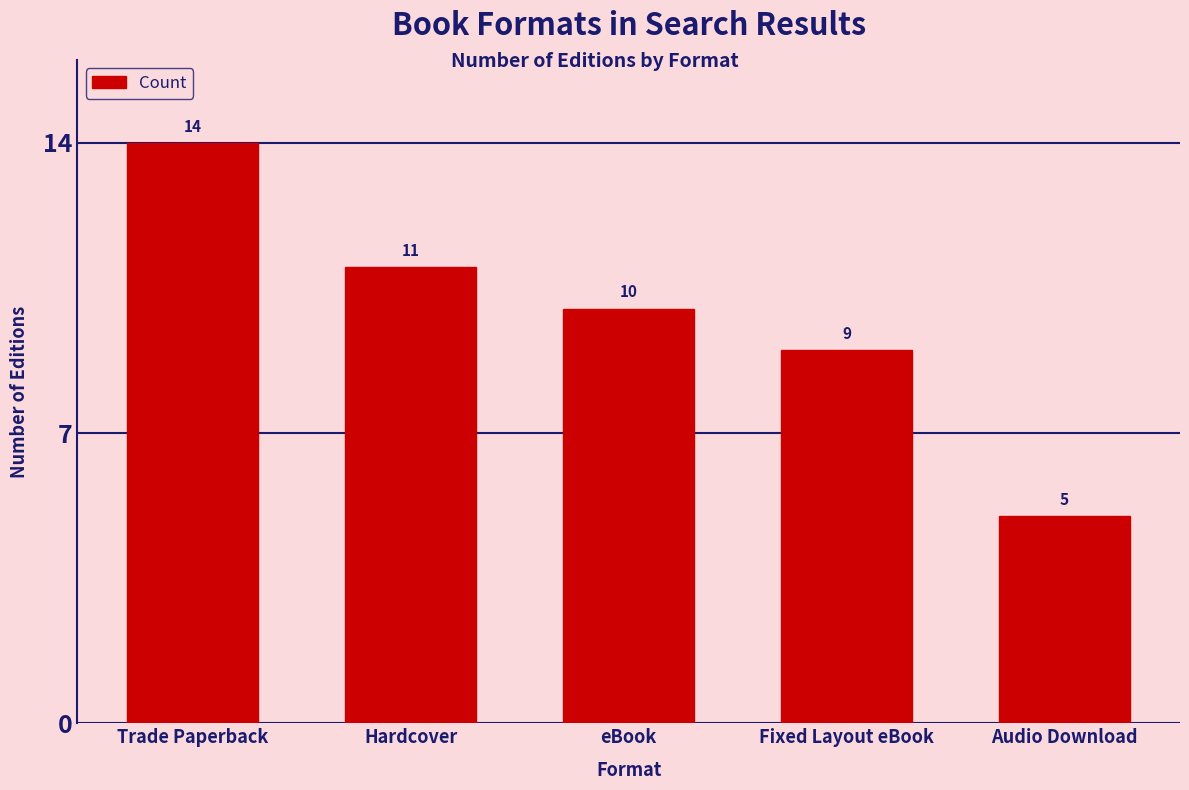

Which has a higher value, eBook or Fixed Layout eBook?

eBook